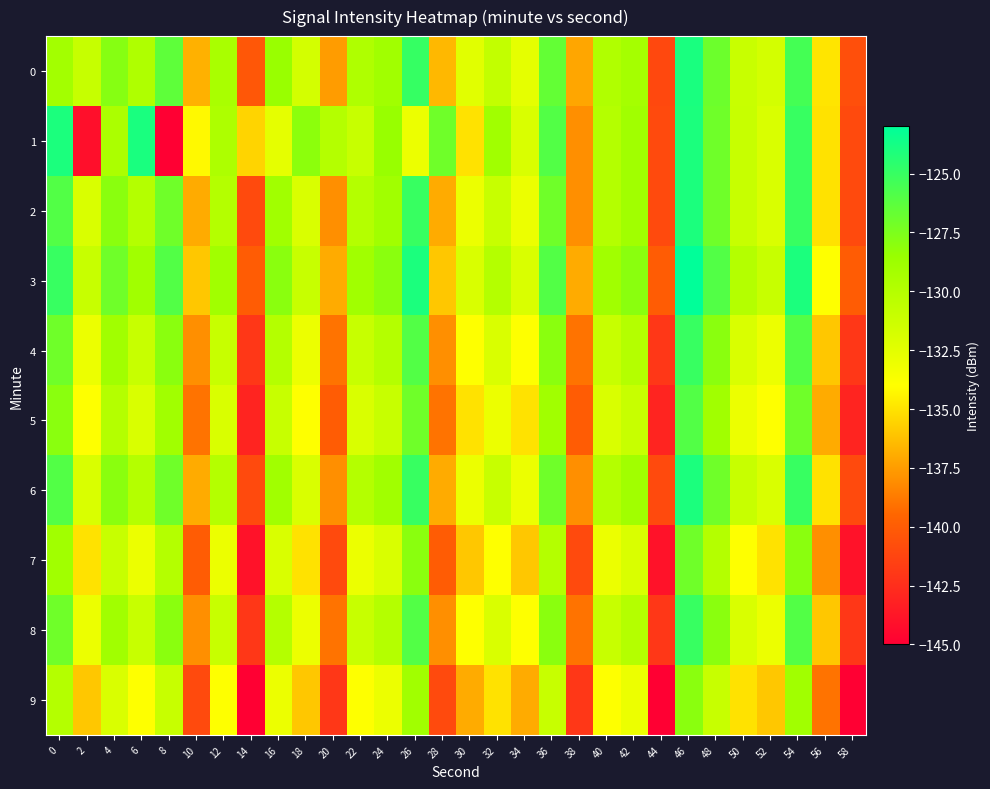

Reading right to left, transcribe all the data shown in this chart.

0: 58=-140.7	56=-134.9	54=-125.5	52=-131.7	50=-131.1	48=-126.9	46=-123.9	44=-141.1	42=-129.2	40=-129.8	38=-137.2	36=-126.6	34=-132.6	32=-130.8	30=-132.4	28=-136.5	26=-125.0	24=-129.0	22=-129.7	20=-137.6	18=-131.7	16=-128.5	14=-140.2	12=-129.4	10=-136.8	8=-126.4	6=-129.7	4=-127.8	2=-131.0	0=-129.1
1: 58=-141.0	56=-135.0	54=-125.0	52=-132.0	50=-131.0	48=-127.0	46=-124.0	44=-141.0	42=-129.0	40=-130.0	38=-138.0	36=-126.0	34=-132.0	32=-129.0	30=-135.0	28=-127.0	26=-133.0	24=-128.5	22=-131.0	20=-130.0	18=-128.0	16=-132.6	14=-135.5	12=-129.6	10=-134.2	8=-145.2	6=-123.9	4=-129.5	2=-144.2	0=-124.0
2: 58=-141.0	56=-135.0	54=-125.0	52=-132.0	50=-131.0	48=-127.0	46=-124.0	44=-141.0	42=-129.0	40=-130.0	38=-138.0	36=-127.0	34=-133.0	32=-131.0	30=-133.0	28=-137.0	26=-125.0	24=-129.0	22=-130.0	20=-138.0	18=-132.0	16=-129.0	14=-141.0	12=-130.0	10=-137.0	8=-127.0	6=-130.0	4=-128.0	2=-132.0	0=-126.0
3: 58=-140.0	56=-134.0	54=-124.0	52=-131.0	50=-130.0	48=-126.0	46=-123.0	44=-140.0	42=-128.0	40=-129.0	38=-137.0	36=-126.0	34=-132.0	32=-130.0	30=-132.0	28=-136.0	26=-124.0	24=-128.0	22=-129.0	20=-137.0	18=-131.0	16=-128.0	14=-140.0	12=-129.0	10=-136.0	8=-126.0	6=-129.0	4=-127.0	2=-131.0	0=-125.0
4: 58=-142.0	56=-136.0	54=-126.0	52=-133.0	50=-132.0	48=-128.0	46=-125.0	44=-142.0	42=-130.0	40=-131.0	38=-139.0	36=-128.0	34=-134.0	32=-132.0	30=-134.0	28=-138.0	26=-126.0	24=-130.0	22=-131.0	20=-139.0	18=-133.0	16=-130.0	14=-142.0	12=-131.0	10=-138.0	8=-128.0	6=-131.0	4=-129.0	2=-133.0	0=-127.0
5: 58=-143.0	56=-137.0	54=-127.0	52=-134.0	50=-133.0	48=-129.0	46=-126.0	44=-143.0	42=-131.0	40=-132.0	38=-140.0	36=-129.0	34=-135.0	32=-133.0	30=-135.0	28=-139.0	26=-127.0	24=-131.0	22=-132.0	20=-140.0	18=-134.0	16=-131.0	14=-143.0	12=-132.0	10=-139.0	8=-129.0	6=-132.0	4=-130.0	2=-134.0	0=-128.0
6: 58=-141.0	56=-135.0	54=-125.0	52=-132.0	50=-131.0	48=-127.0	46=-124.0	44=-141.0	42=-129.0	40=-130.0	38=-138.0	36=-127.0	34=-133.0	32=-131.0	30=-133.0	28=-137.0	26=-125.0	24=-129.0	22=-130.0	20=-138.0	18=-132.0	16=-129.0	14=-141.0	12=-130.0	10=-137.0	8=-127.0	6=-130.0	4=-128.0	2=-132.0	0=-126.0
7: 58=-144.0	56=-138.0	54=-128.0	52=-135.0	50=-134.0	48=-130.0	46=-127.0	44=-144.0	42=-132.0	40=-133.0	38=-141.0	36=-130.0	34=-136.0	32=-134.0	30=-136.0	28=-140.0	26=-128.0	24=-132.0	22=-133.0	20=-141.0	18=-135.0	16=-132.0	14=-144.0	12=-133.0	10=-140.0	8=-130.0	6=-133.0	4=-131.0	2=-135.0	0=-129.0
8: 58=-142.0	56=-136.0	54=-126.0	52=-133.0	50=-132.0	48=-128.0	46=-125.0	44=-142.0	42=-130.0	40=-131.0	38=-139.0	36=-128.0	34=-134.0	32=-132.0	30=-134.0	28=-138.0	26=-126.0	24=-130.0	22=-131.0	20=-139.0	18=-133.0	16=-130.0	14=-142.0	12=-131.0	10=-138.0	8=-128.0	6=-131.0	4=-129.0	2=-133.0	0=-127.0
9: 58=-145.0	56=-139.0	54=-129.0	52=-136.0	50=-135.0	48=-131.0	46=-128.0	44=-145.0	42=-133.0	40=-134.0	38=-142.0	36=-131.0	34=-137.0	32=-135.0	30=-137.0	28=-141.0	26=-129.0	24=-133.0	22=-134.0	20=-142.0	18=-136.0	16=-133.0	14=-145.0	12=-134.0	10=-141.0	8=-131.0	6=-134.0	4=-132.0	2=-136.0	0=-130.0